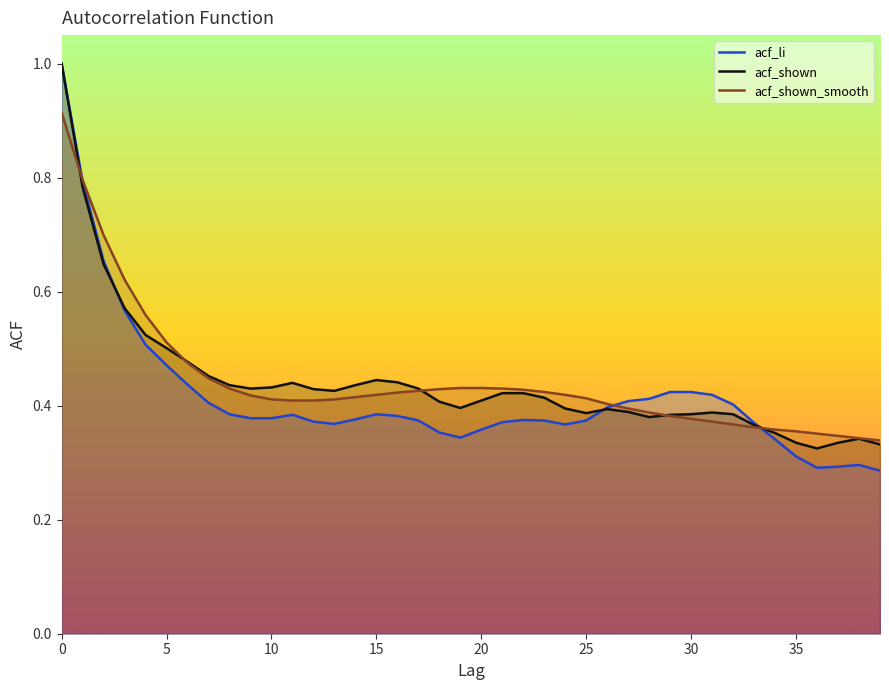

How many interior local valleys does the acf_li series have?

4